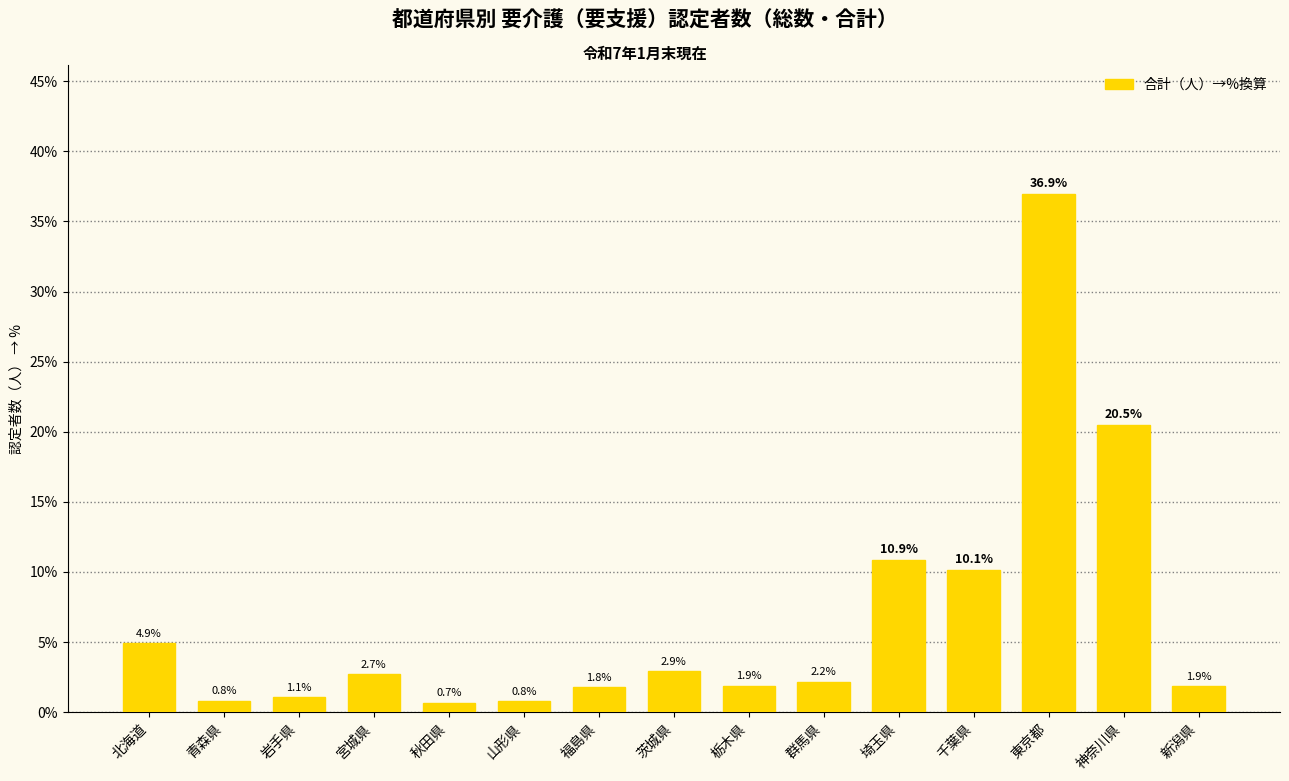

What is the change in value from 山形県 to 茨城県?

+2.1